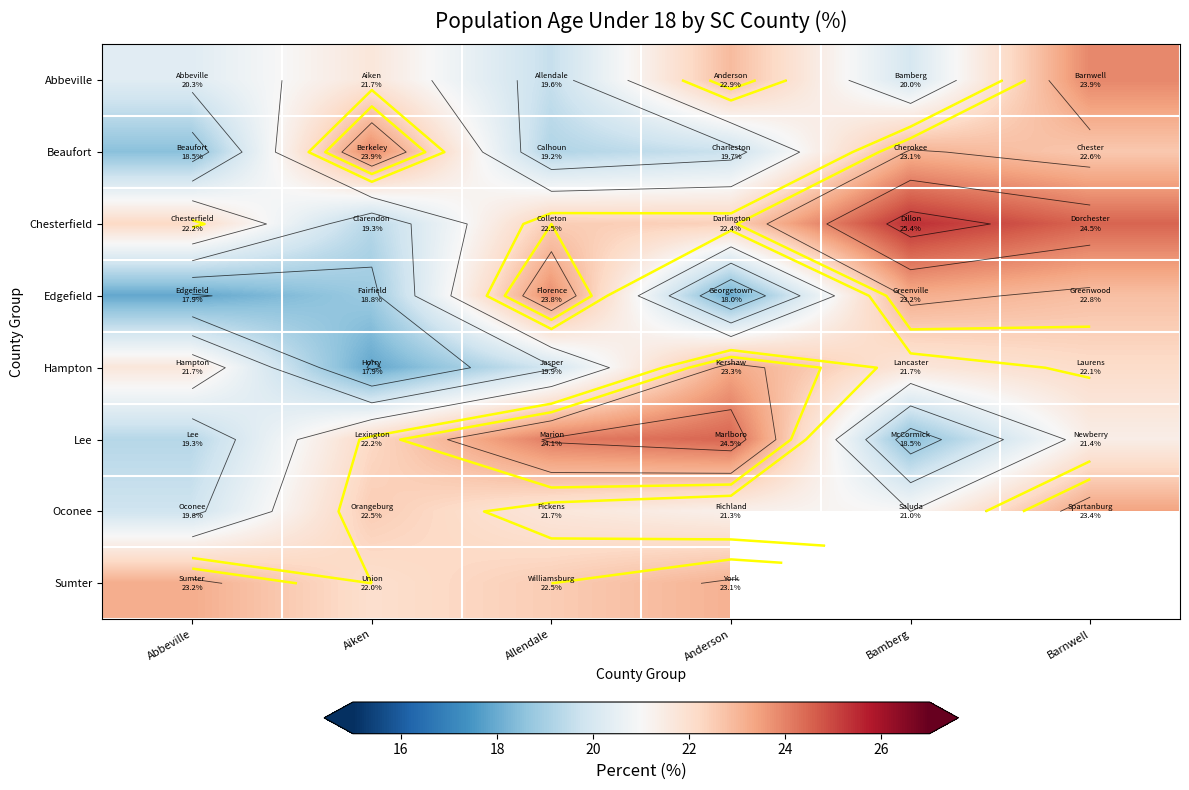

Which series has the largest range (max minus min)?

Chesterfield